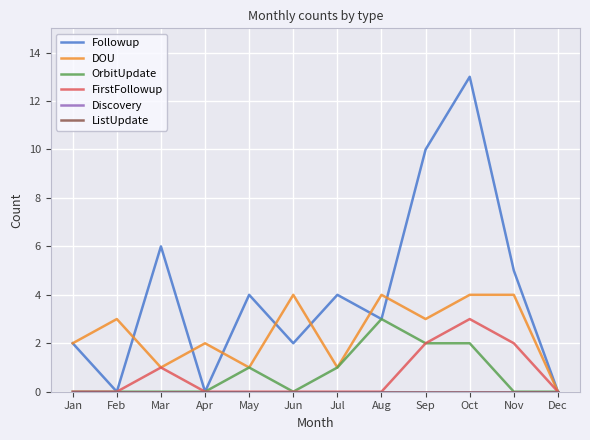

At how many categories does at least one series exceed 7?

2